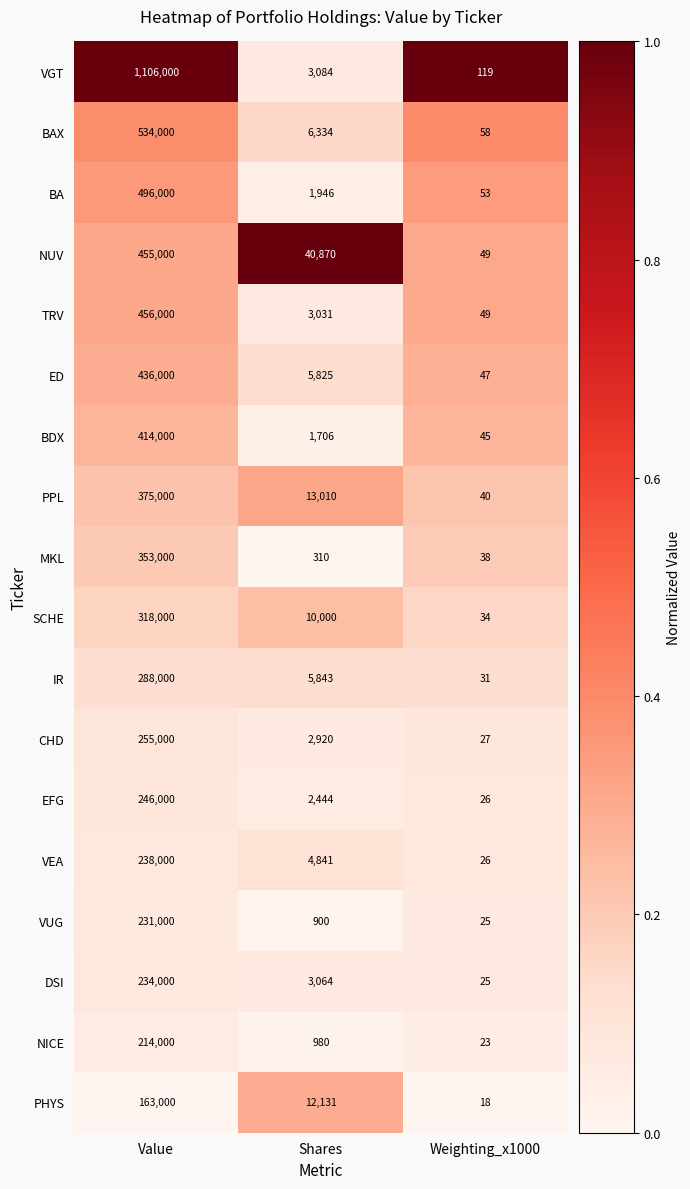

Which series has the widest spread of values?

VGT